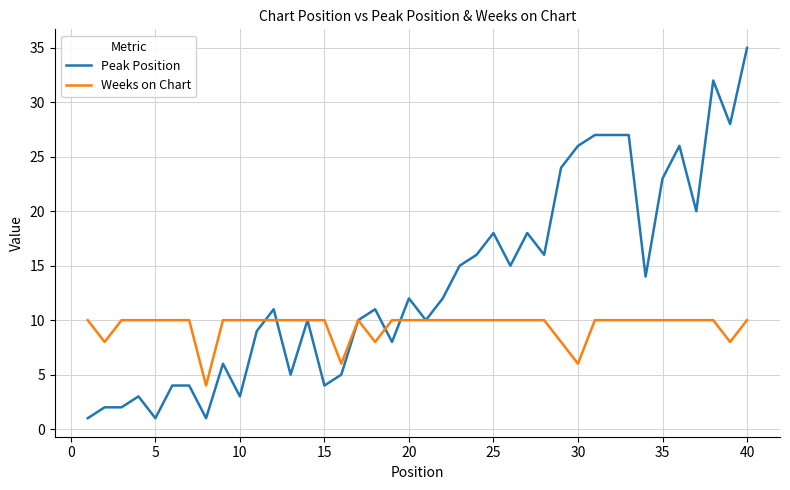

Which series has the largest total across all categories?

Peak Position